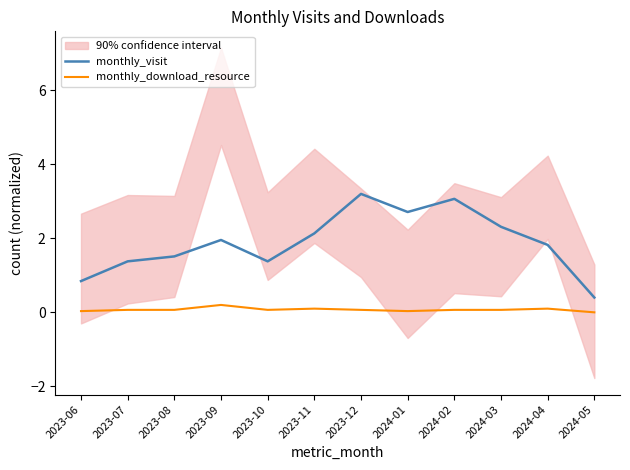

Which category has the highest value in the monthly_download_resource series?

2023-09